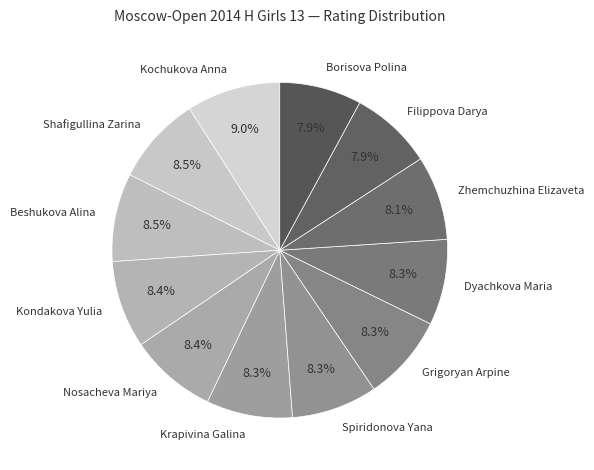

What is the ratio of the value at Borisova Polina to the value at Kochukova Anna?

0.9